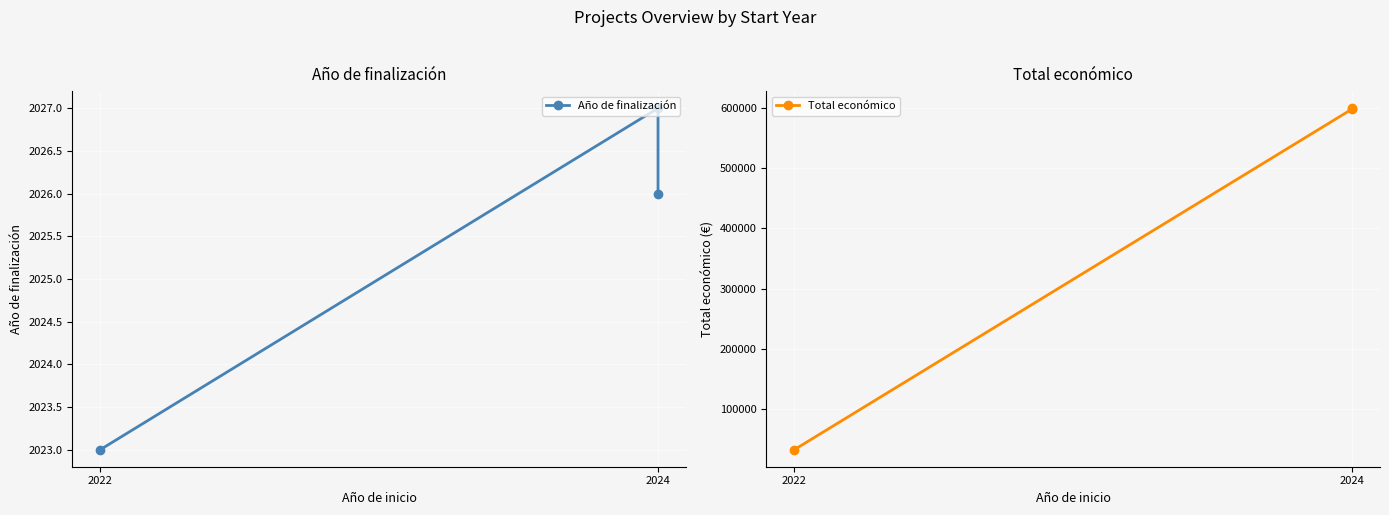

Reading left to right, transcribe all the data shown in this chart.

Año de finalización: 2023	2027	2026
Total económico: 32242	598609	599992